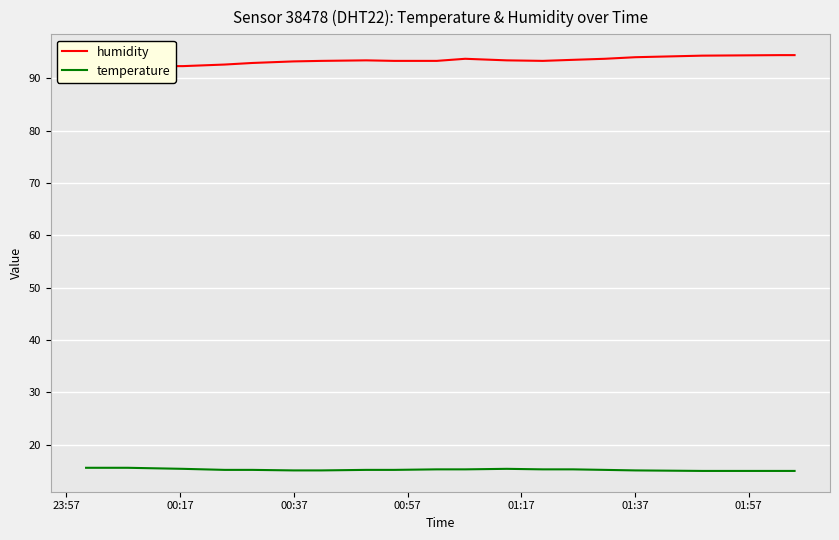

What is the minimum value for temperature?

15.0